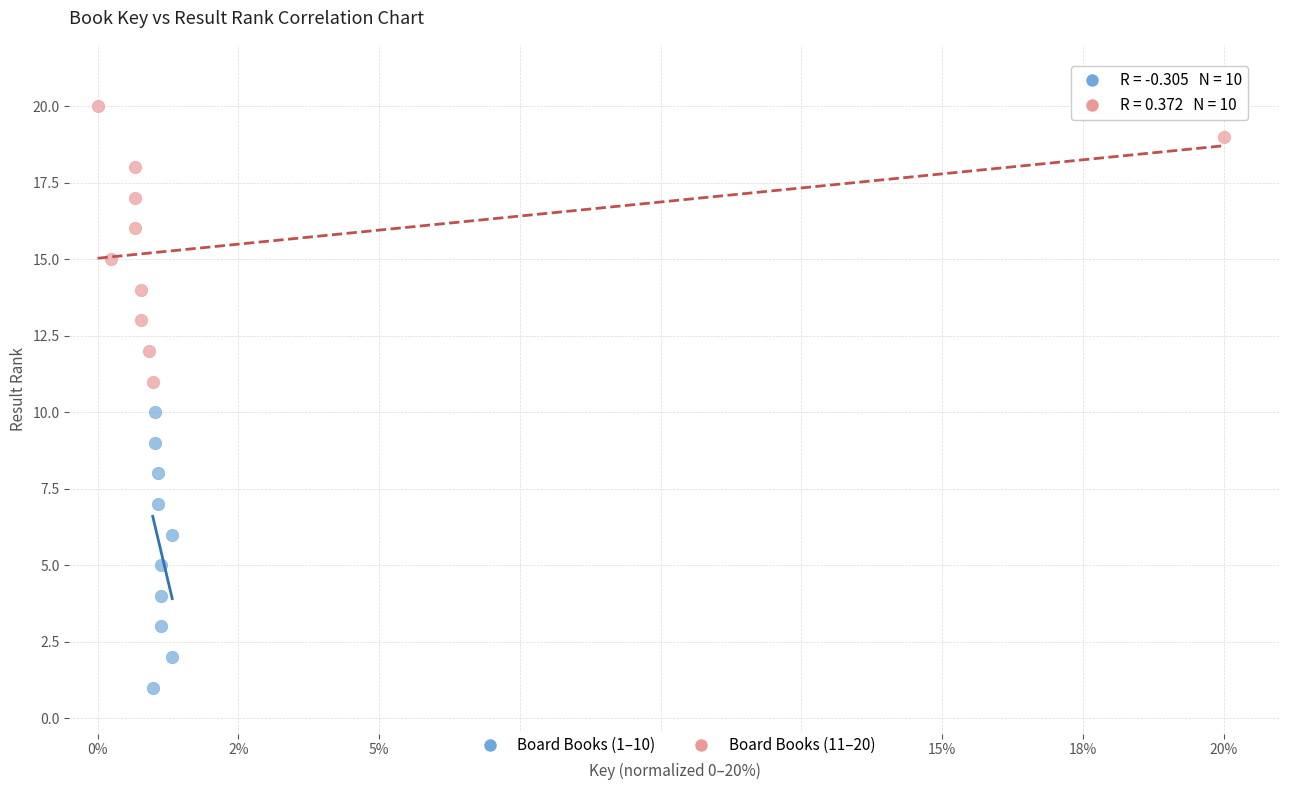

Which series contains the highest Y value?

Board Books (11–20)